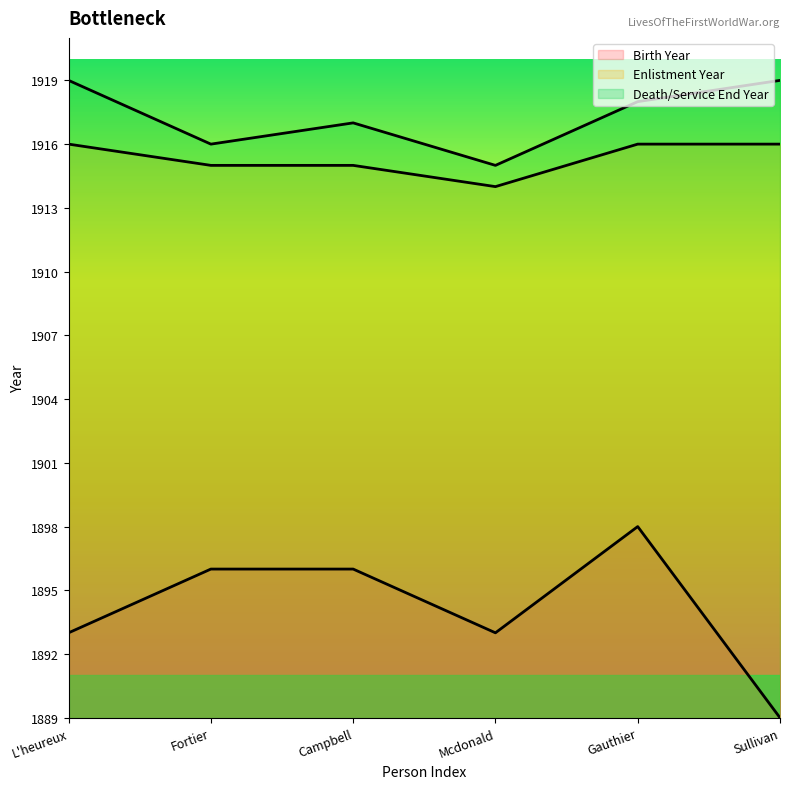

What is the difference between the maximum and minimum values in the Death/Service End Year series?

4